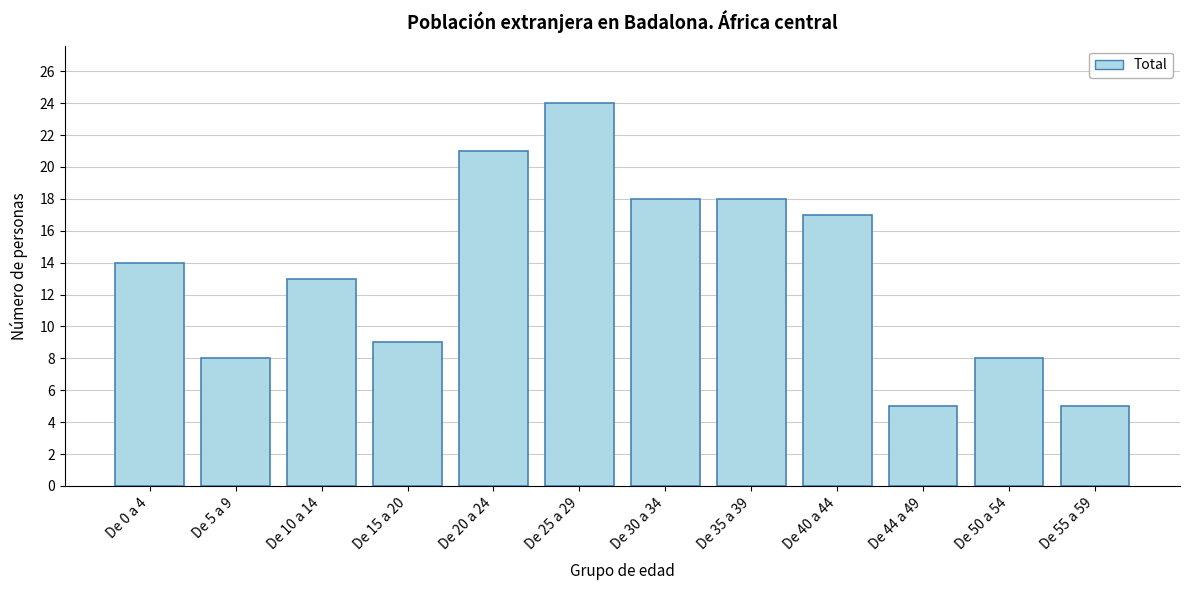

Reading left to right, list all the values displayed in this chart.

14	8	13	9	21	24	18	18	17	5	8	5